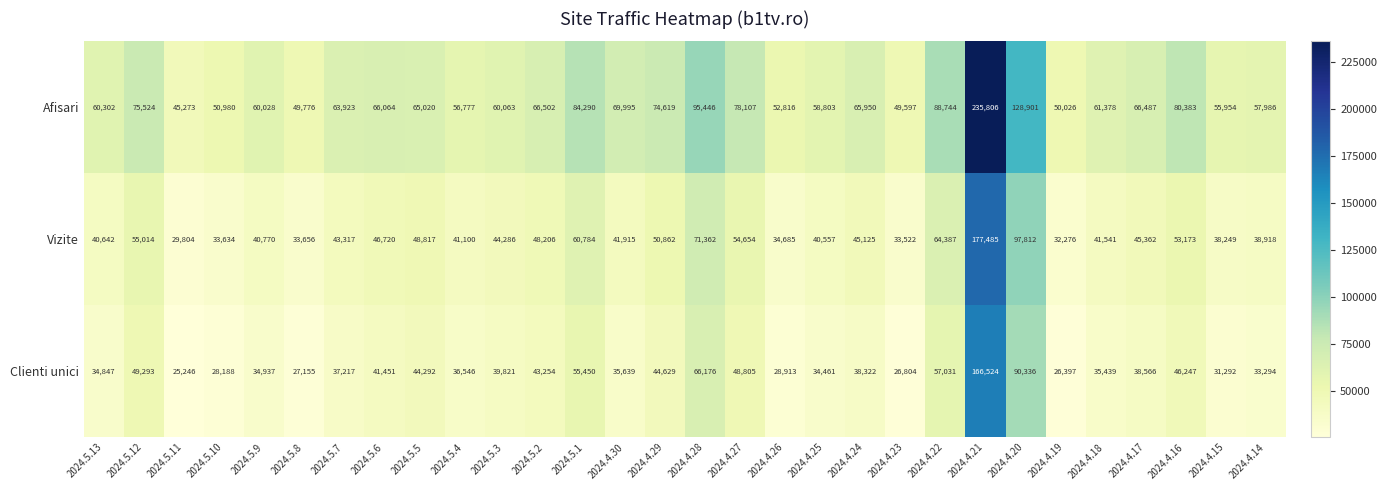

At how many categories does at least one series exceed 153448?

1